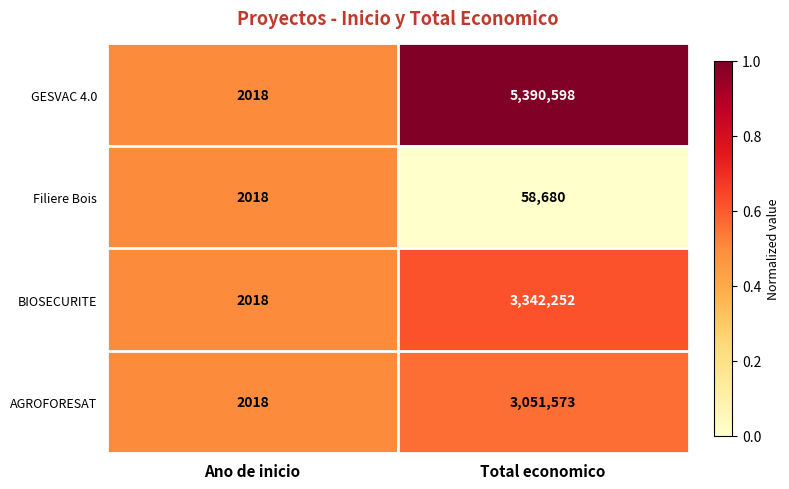

Reading right to left, extract all data points from this chart.

GESVAC 4.0: 5390598	2018
Filiere Bois: 58680	2018
BIOSECURITE: 3342252	2018
AGROFORESAT: 3051573	2018